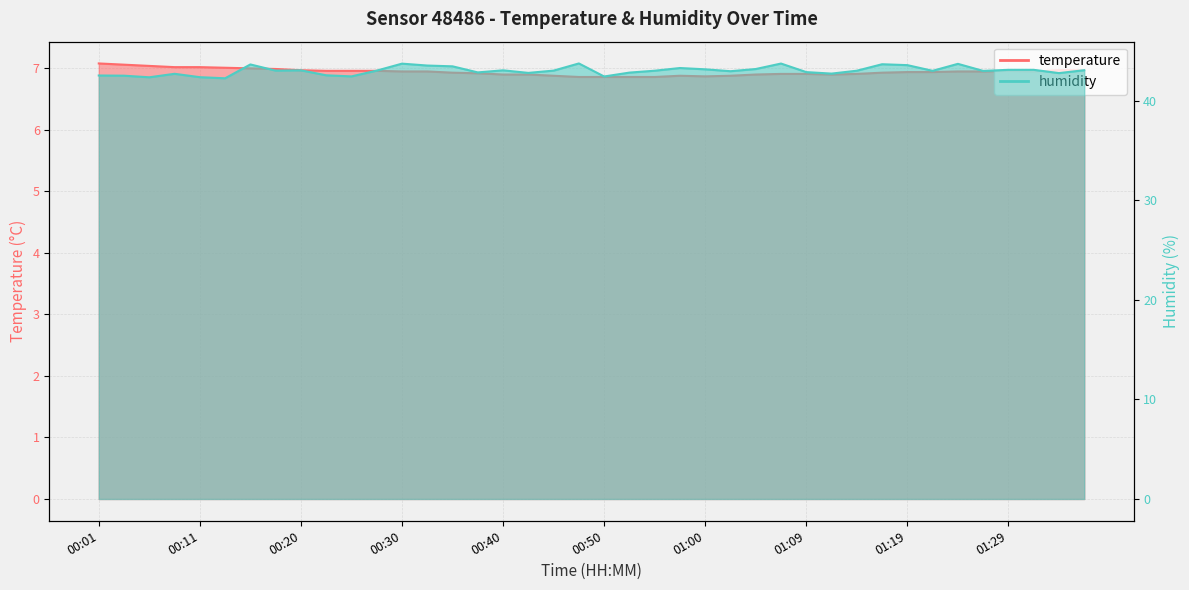

At 01:24, list the series in order from largest to smallest.

humidity, temperature